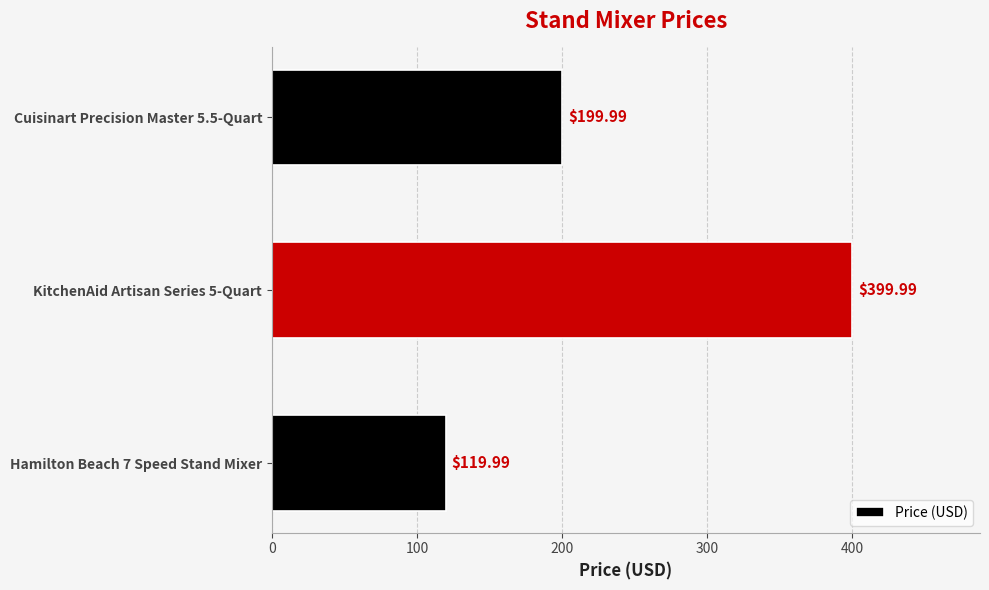

Where is the data nearest to the value 259?

Cuisinart Precision Master 5.5-Quart